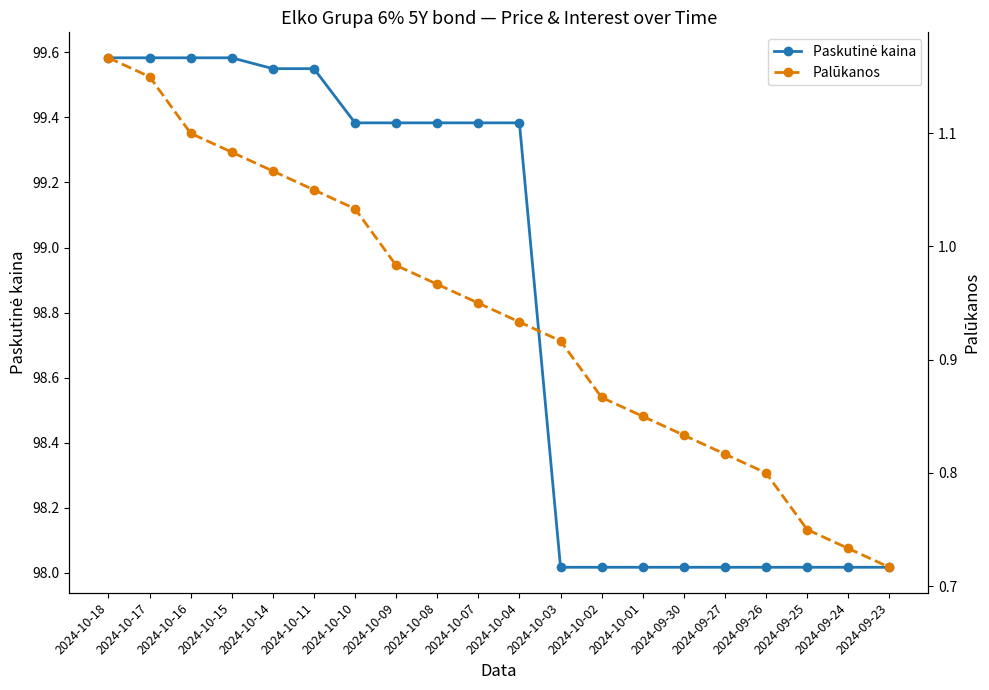

Reading left to right, list all the values displayed in this chart.

Paskutinė kaina: 2024-10-18=99.6	2024-10-17=99.6	2024-10-16=99.6	2024-10-15=99.6	2024-10-14=99.5	2024-10-11=99.5	2024-10-10=99.4	2024-10-09=99.4	2024-10-08=99.4	2024-10-07=99.4	2024-10-04=99.4	2024-10-03=98.0	2024-10-02=98.0	2024-10-01=98.0	2024-09-30=98.0	2024-09-27=98.0	2024-09-26=98.0	2024-09-25=98.0	2024-09-24=98.0	2024-09-23=98.0
Palūkanos: 2024-10-18=1.2	2024-10-17=1.1	2024-10-16=1.1	2024-10-15=1.1	2024-10-14=1.1	2024-10-11=1.1	2024-10-10=1.0	2024-10-09=1.0	2024-10-08=1.0	2024-10-07=0.9	2024-10-04=0.9	2024-10-03=0.9	2024-10-02=0.9	2024-10-01=0.8	2024-09-30=0.8	2024-09-27=0.8	2024-09-26=0.8	2024-09-25=0.8	2024-09-24=0.7	2024-09-23=0.7